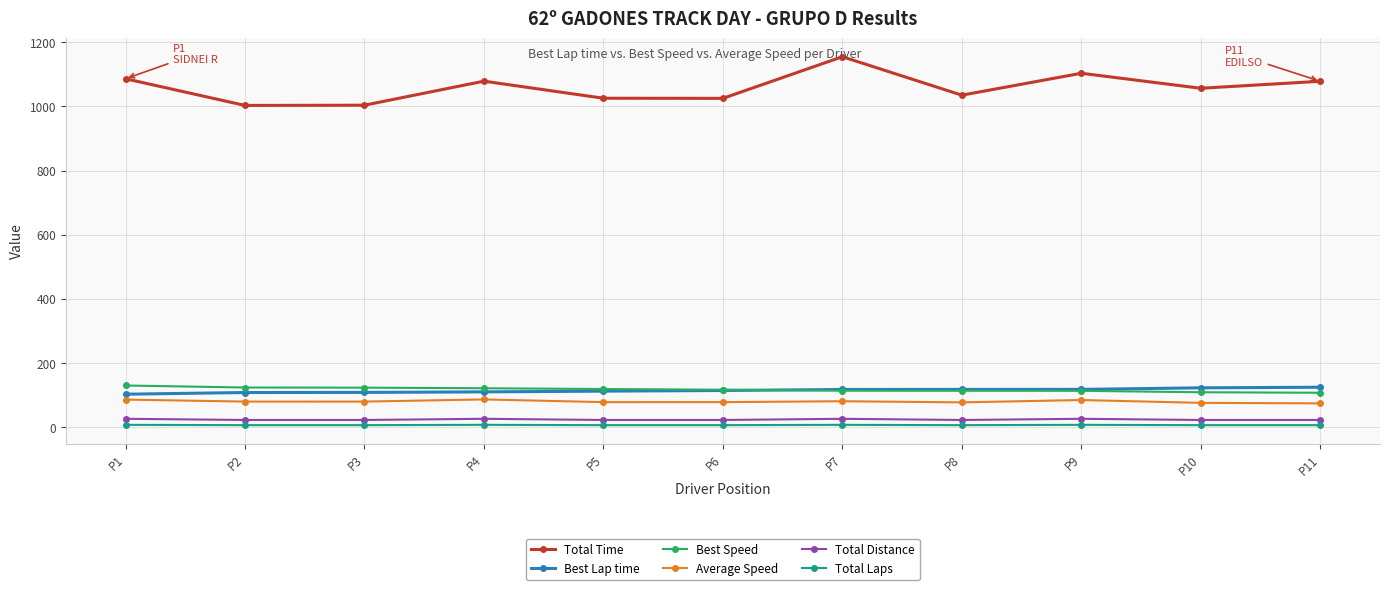

How many series are shown in this chart?

6